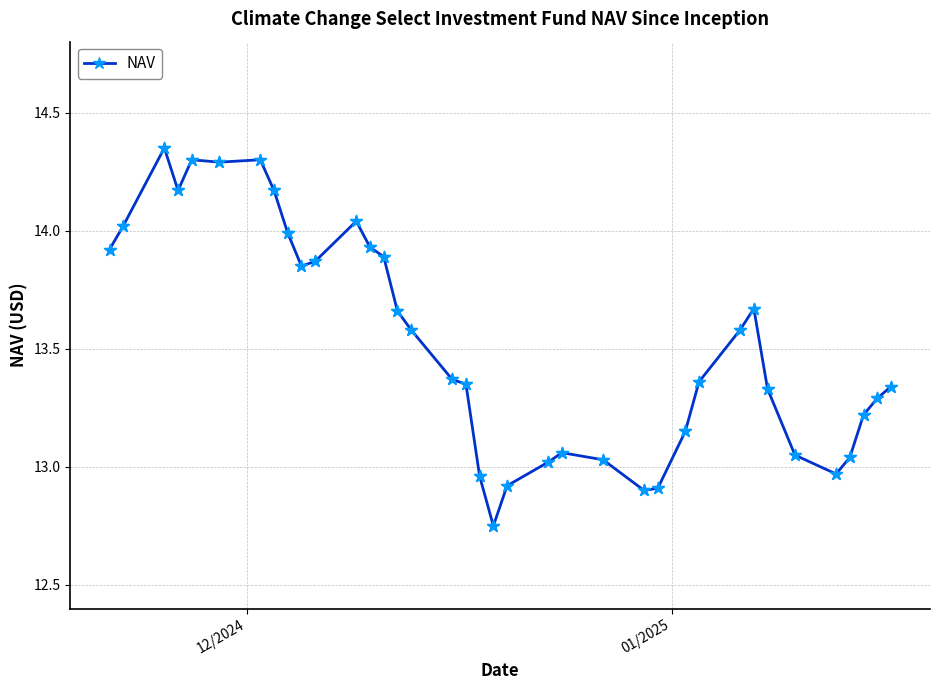

True or false: there are more than 2 points higher than both neighbors.

True